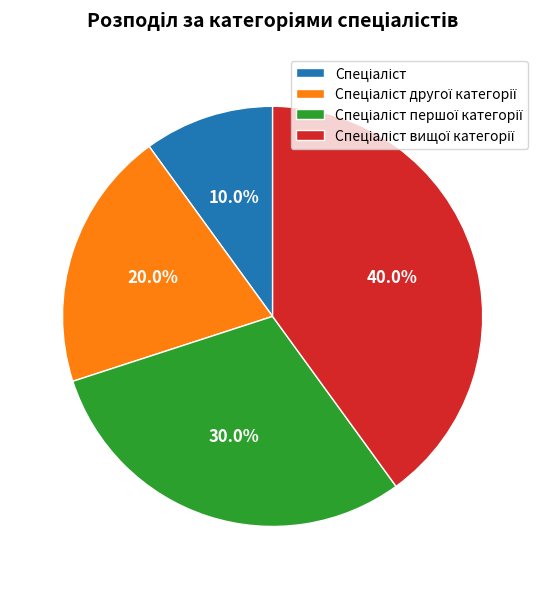

Does any single category account for the majority?

No